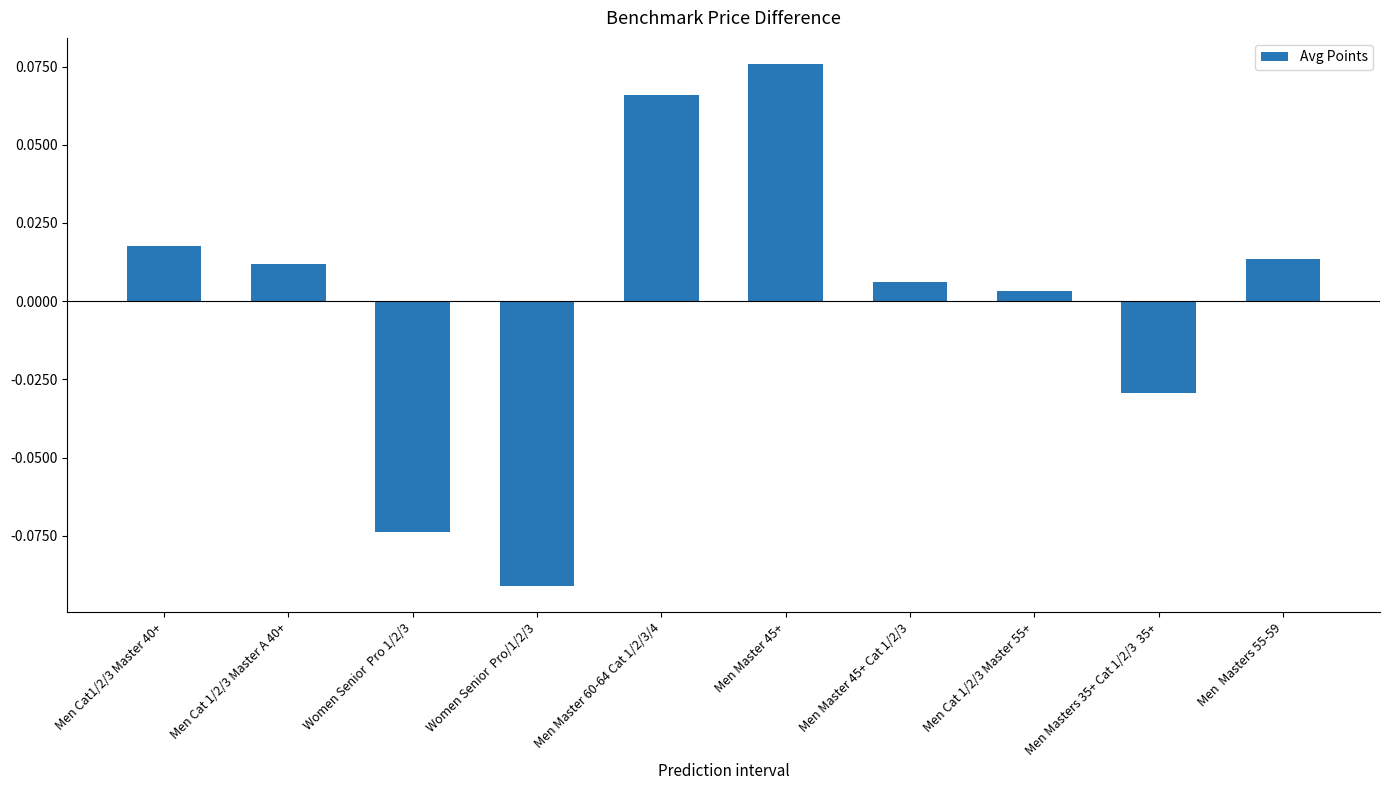

At which label is the value closest to 0?

Men Cat 1/2/3 Master 55+